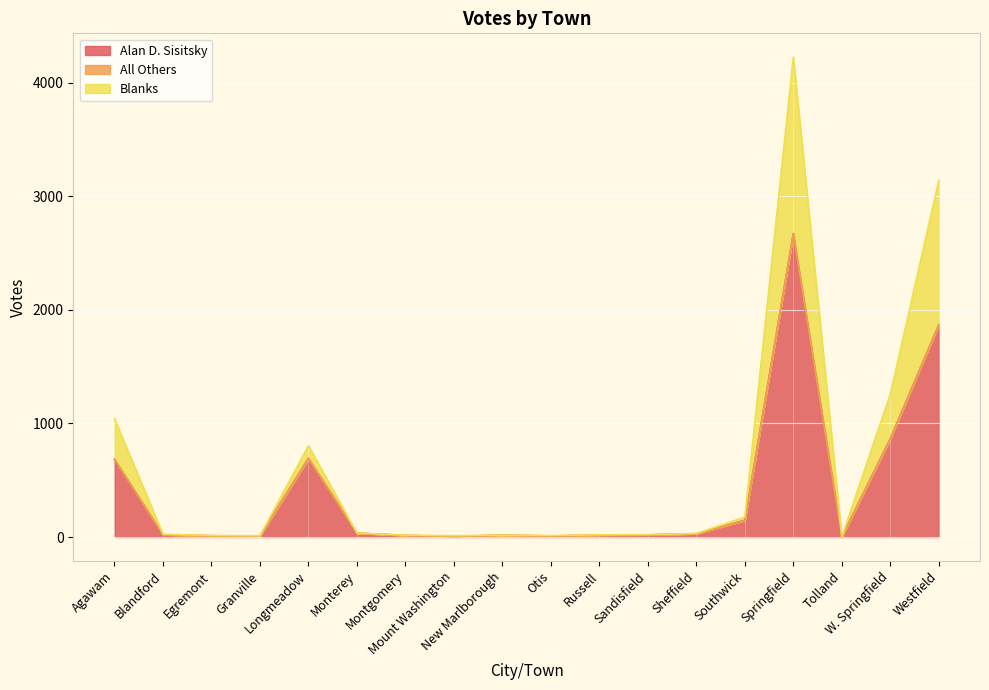

Is it true that Alan D. Sisitsky equals 9 at Otis?

True